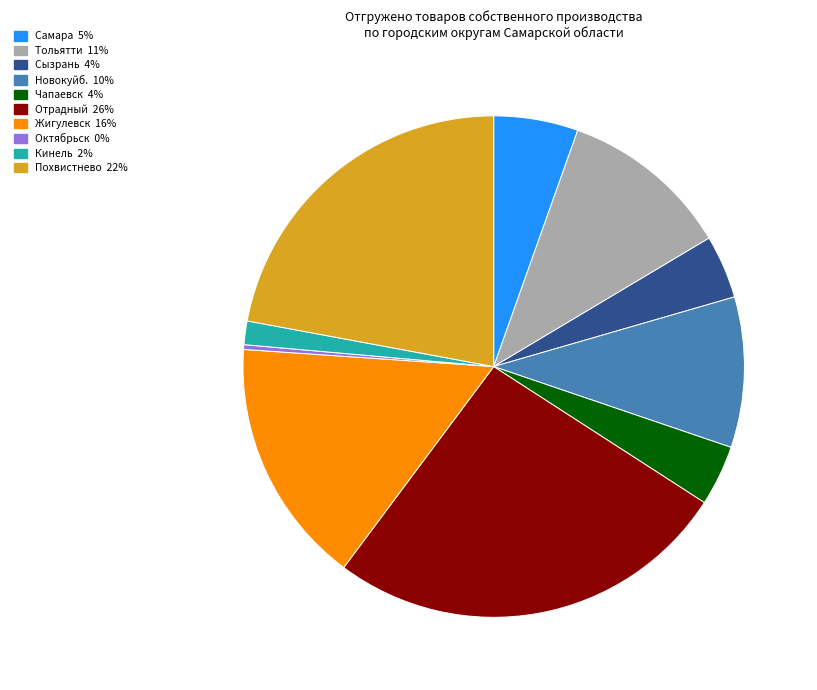

Is there a majority slice in this chart?

No